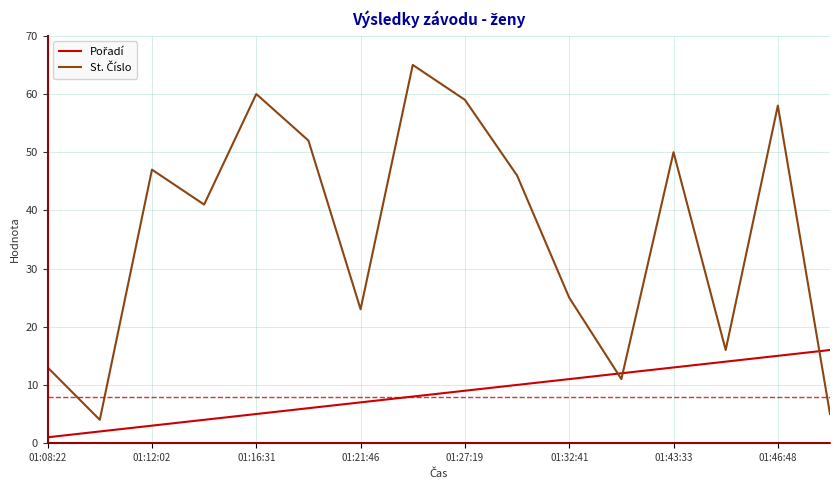

What is the greatest value displayed?

65